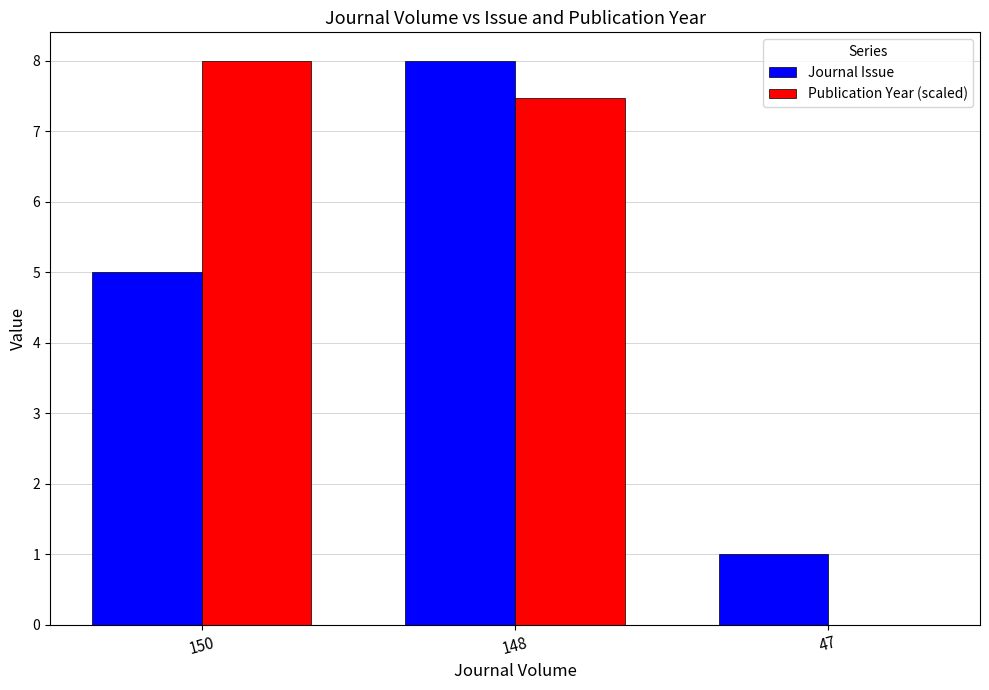

Is the value of Publication Year (scaled) at 148 greater than the value of Journal Issue at 148?

No